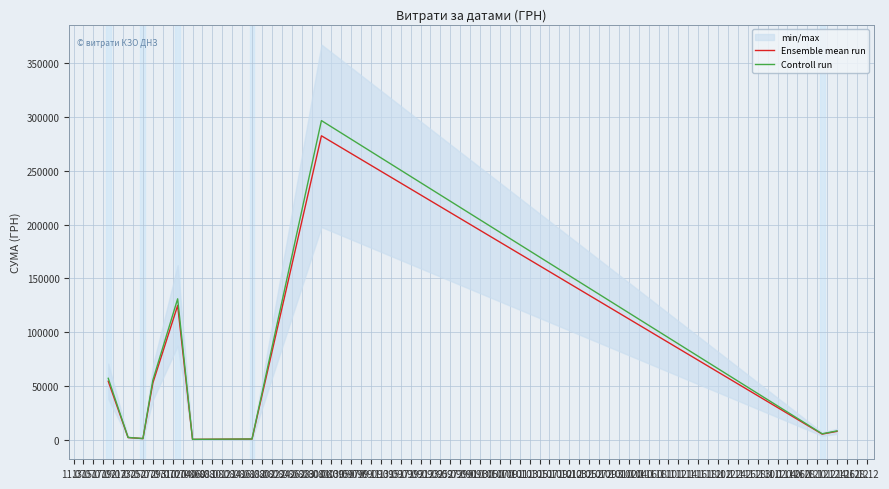

Which series has the widest spread of values?

Controll run